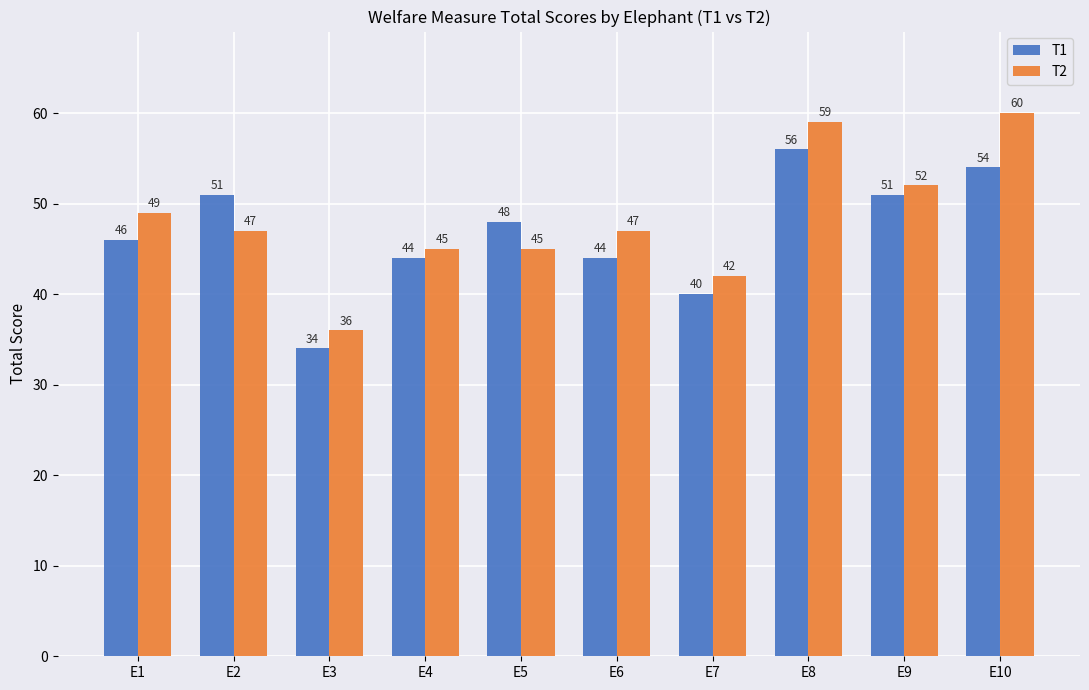

How many bars are there in total?

20